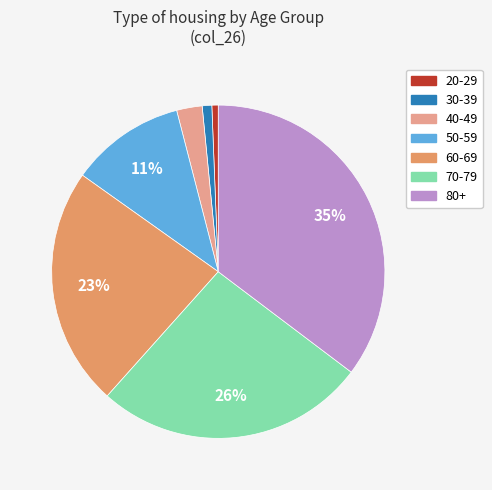

Is there a majority slice in this chart?

No